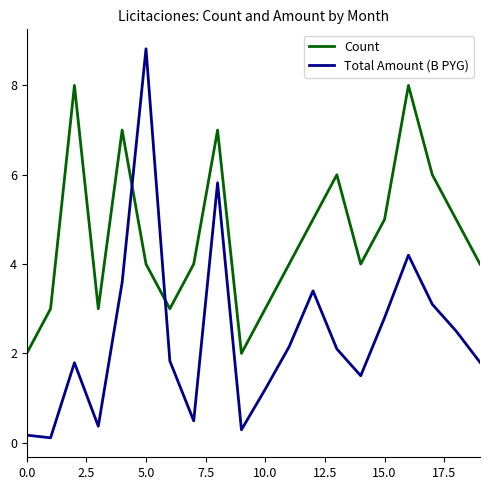

True or false: Count and Total Amount (B PYG) cross at least once.

True